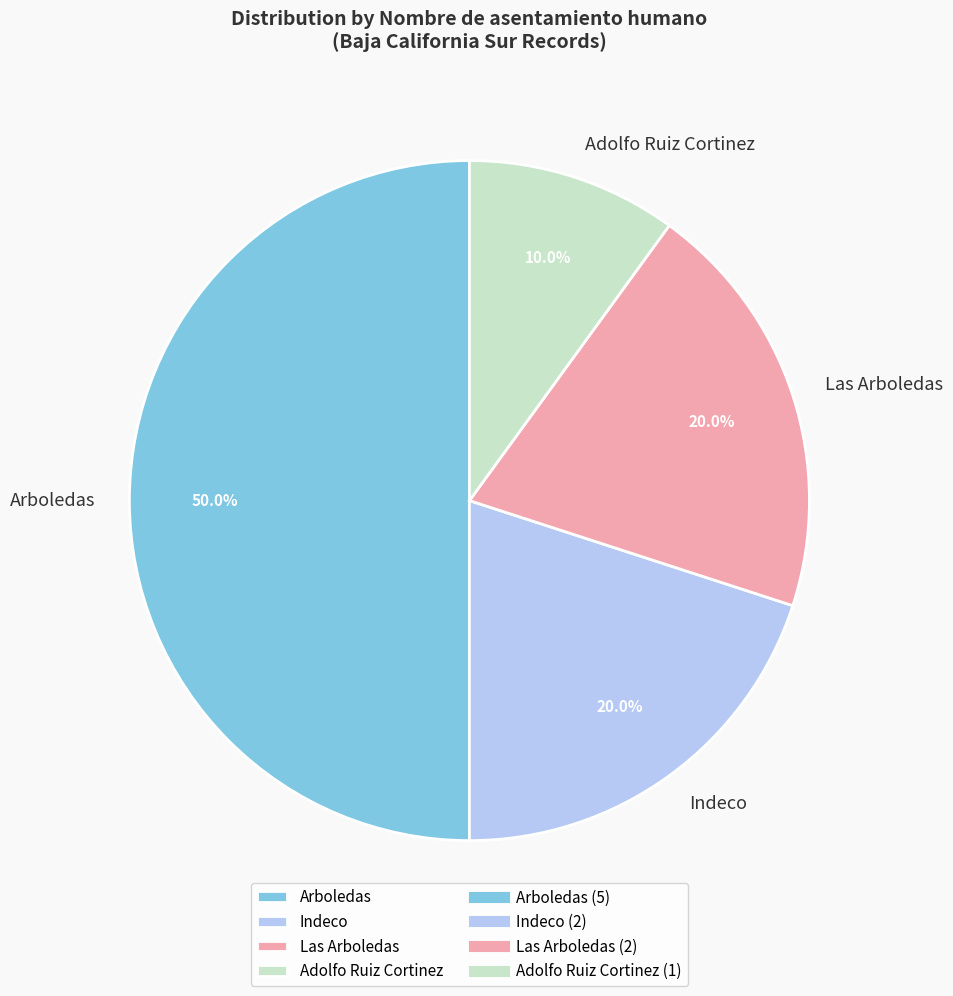

To the nearest percent, what is the difference between the largest and smallest slice percentages?

40%